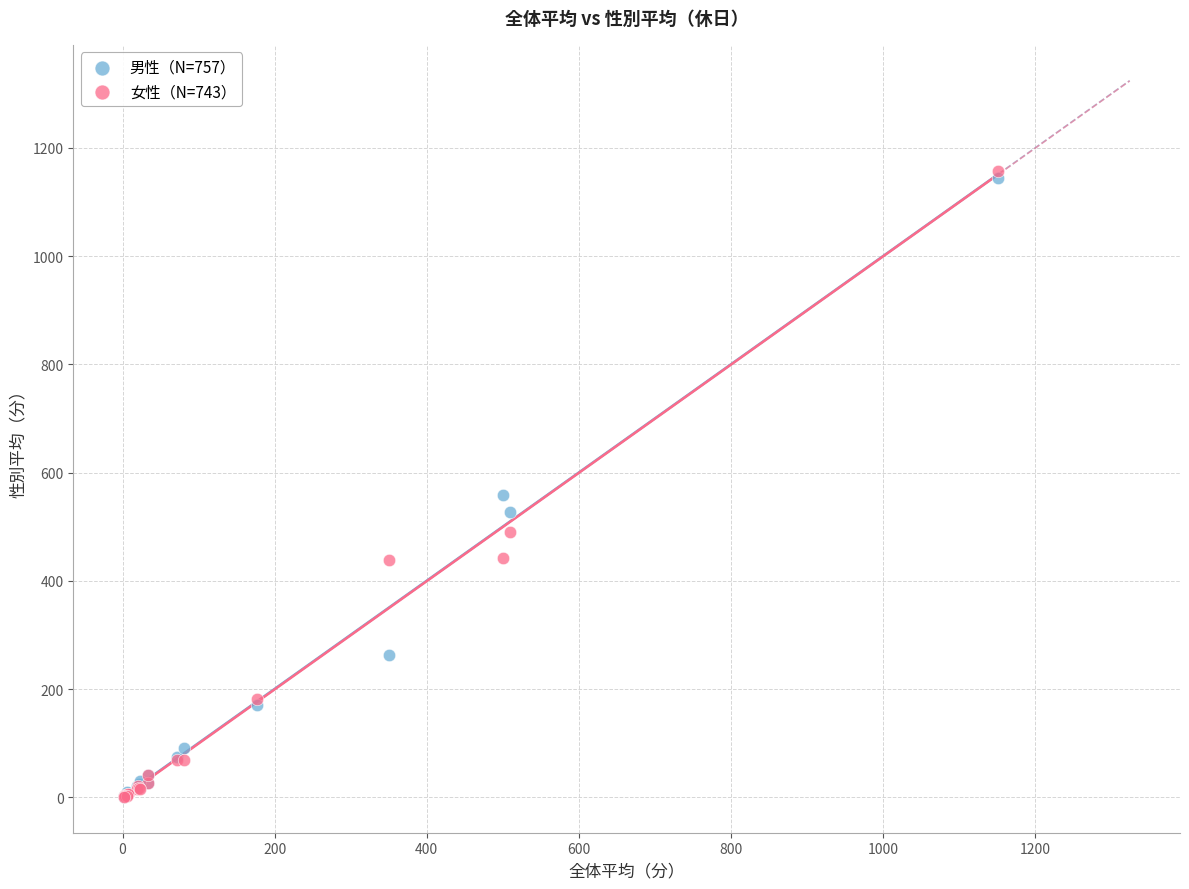

Across all series, what Y value is closest to 579?

557.9